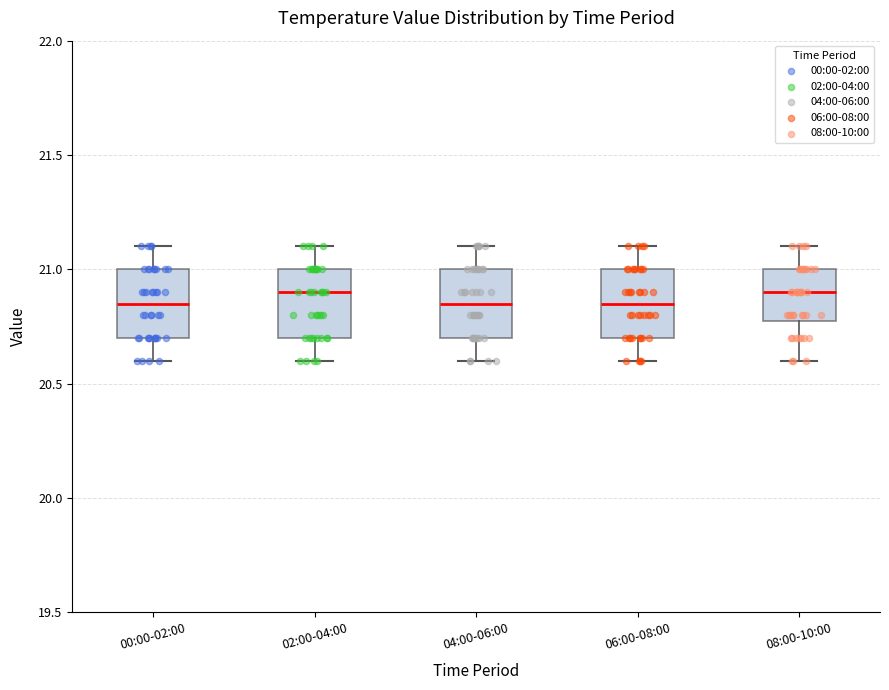

Reading left to right, transcribe this box plot: for each box, give where its median line is, the range the box spans, and where its two whiskers end, as read against the y-axis. The values are not printed on the chart, so give them approximately, as read against the axis.

00:00-02:00: median 20.85, box 20.70 to 21.00, whiskers 20.60 to 21.10
02:00-04:00: median 20.90, box 20.70 to 21.00, whiskers 20.60 to 21.10
04:00-06:00: median 20.85, box 20.70 to 21.00, whiskers 20.60 to 21.10
06:00-08:00: median 20.85, box 20.70 to 21.00, whiskers 20.60 to 21.10
08:00-10:00: median 20.90, box 20.80 to 21.00, whiskers 20.60 to 21.10